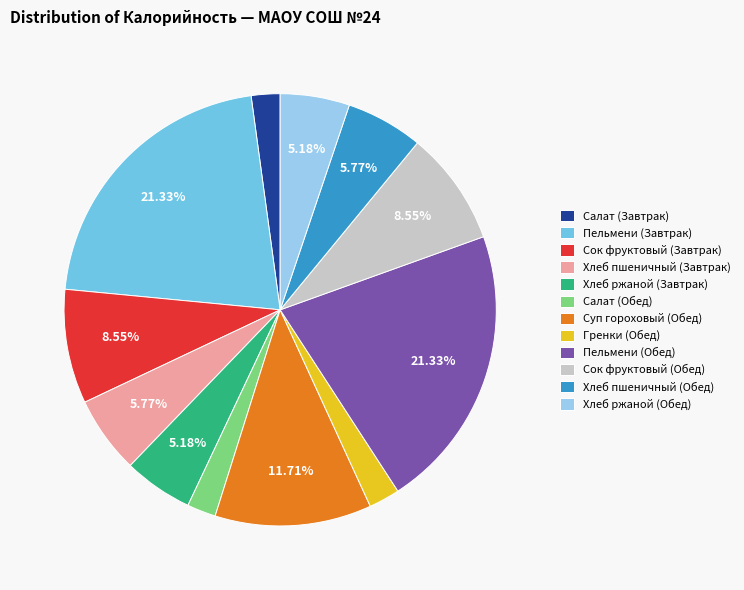

Which has a higher value, Хлеб ржаной (Обед) or Суп гороховый (Обед)?

Суп гороховый (Обед)